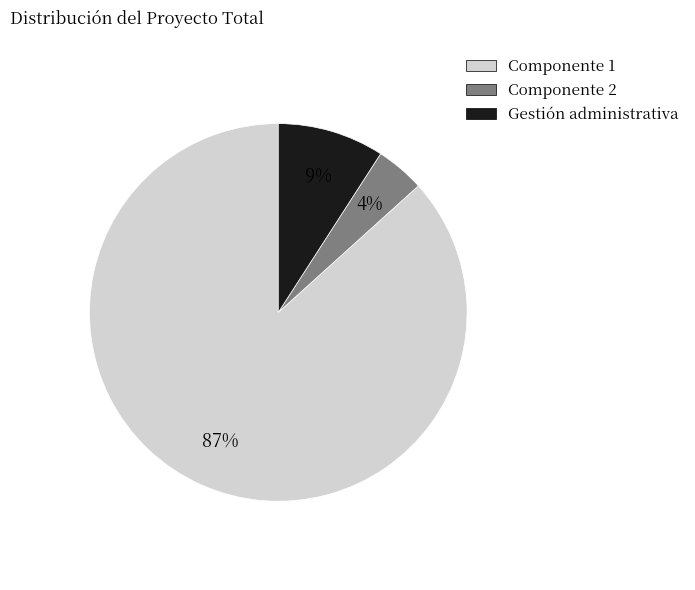

To the nearest percent, what is the difference between the largest and smallest slice percentages?

83%